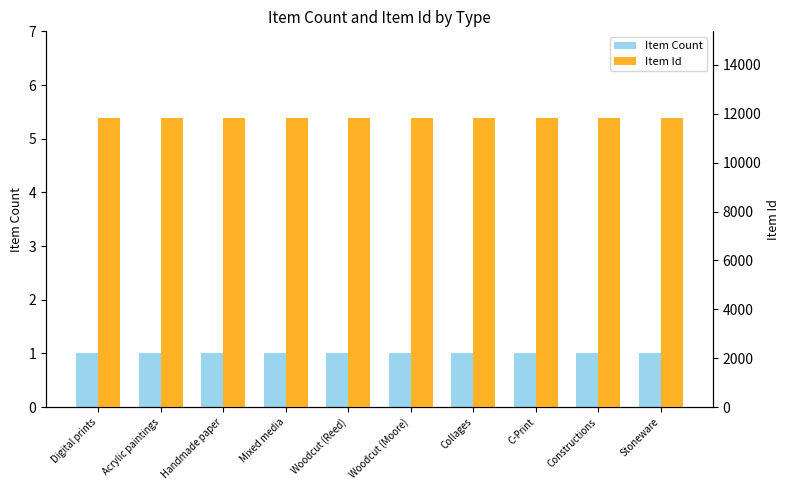

True or false: Item Count has a value of 1 at Woodcut (Moore).

True